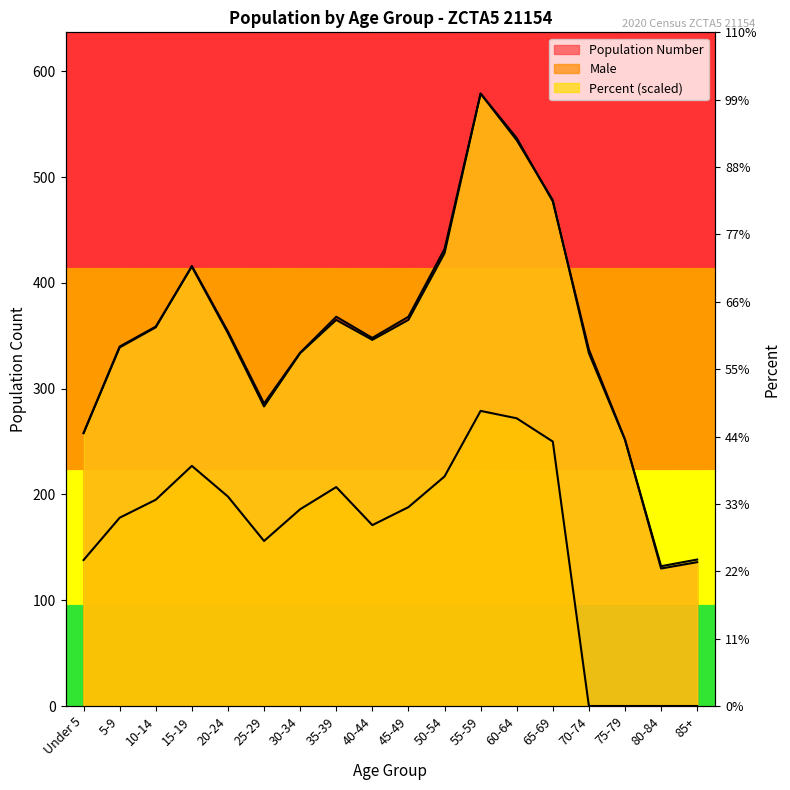

What is the difference between the second highest and minimum values in the Male series?

272.0